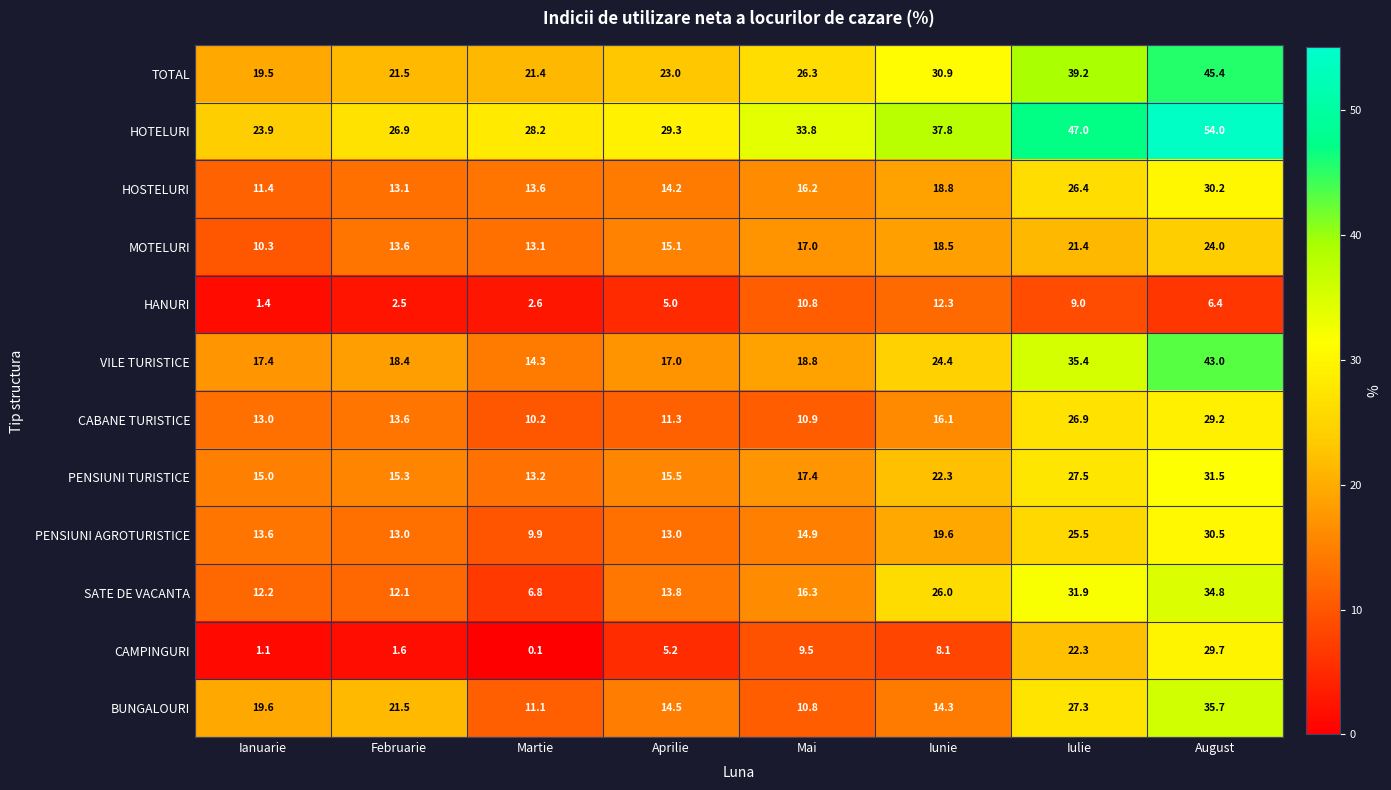

What is the greatest value displayed?

54.0